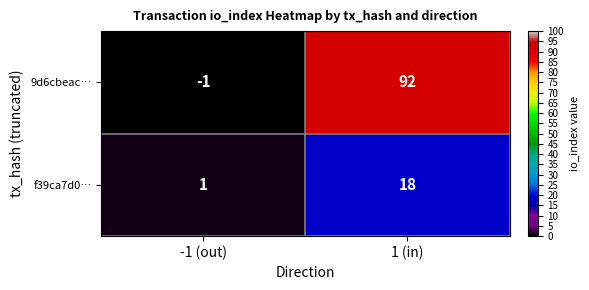

What is the maximum value shown in the chart?

92